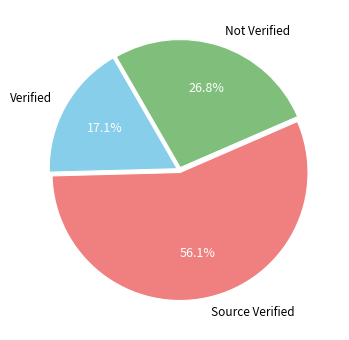

How many segments does this pie chart have?

3